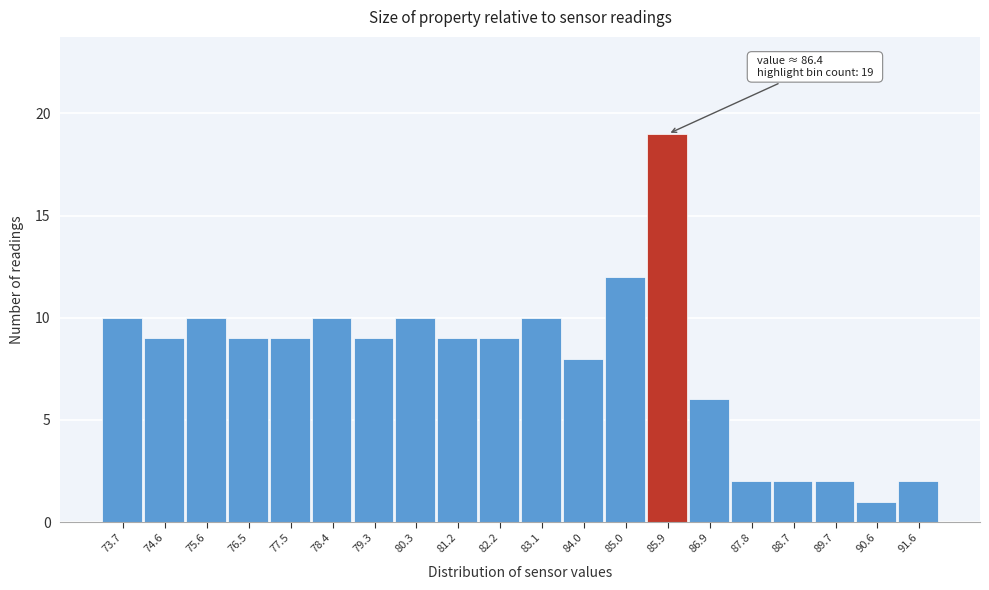

Reading right to left, list all the values displayed in this chart.

91.6=2	90.6=1	89.7=2	88.7=2	87.8=2	86.9=6	85.9=19	85.0=12	84.0=8	83.1=10	82.2=9	81.2=9	80.3=10	79.3=9	78.4=10	77.5=9	76.5=9	75.6=10	74.6=9	73.7=10